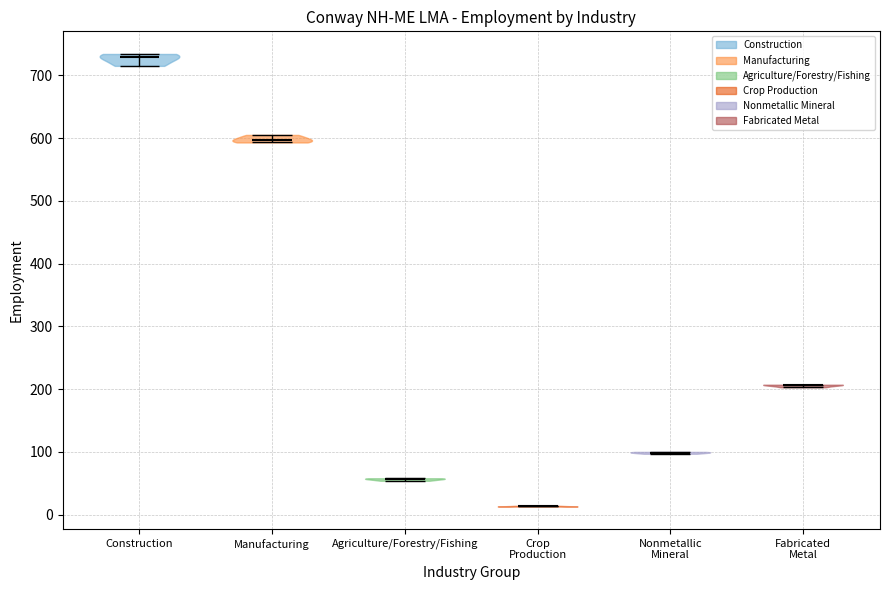

Reading left to right, read every violin against the y-axis: where its median line is, and the lowest and highest points it reaches. The values are not printed on the chart, so give them approximately, as read against the axis.

Construction: median line 730, lowest point 720, highest point 730
Manufacturing: median line 600, lowest point 590, highest point 610
Agriculture/Forestry/Fishing: median line 60, lowest point 50, highest point 60
Crop Production: median line 10, lowest point 10, highest point 10
Nonmetallic Mineral: median line 100, lowest point 100, highest point 100
Fabricated Metal: median line 210, lowest point 200, highest point 210